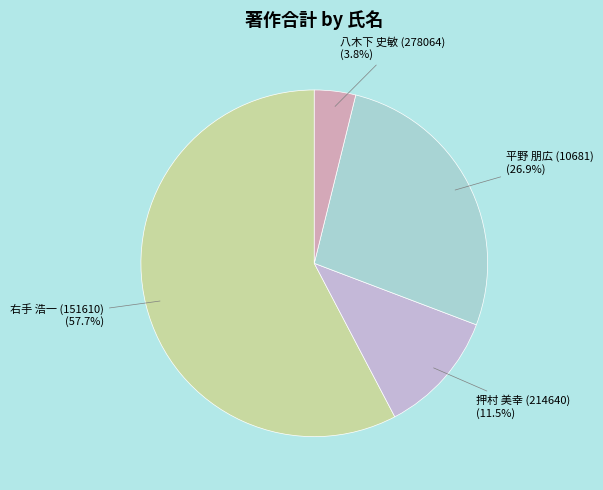

Approximately how many times larger is the value at 平野 朋広 (10681) compared to 右手 浩一 (151610)?

0.5